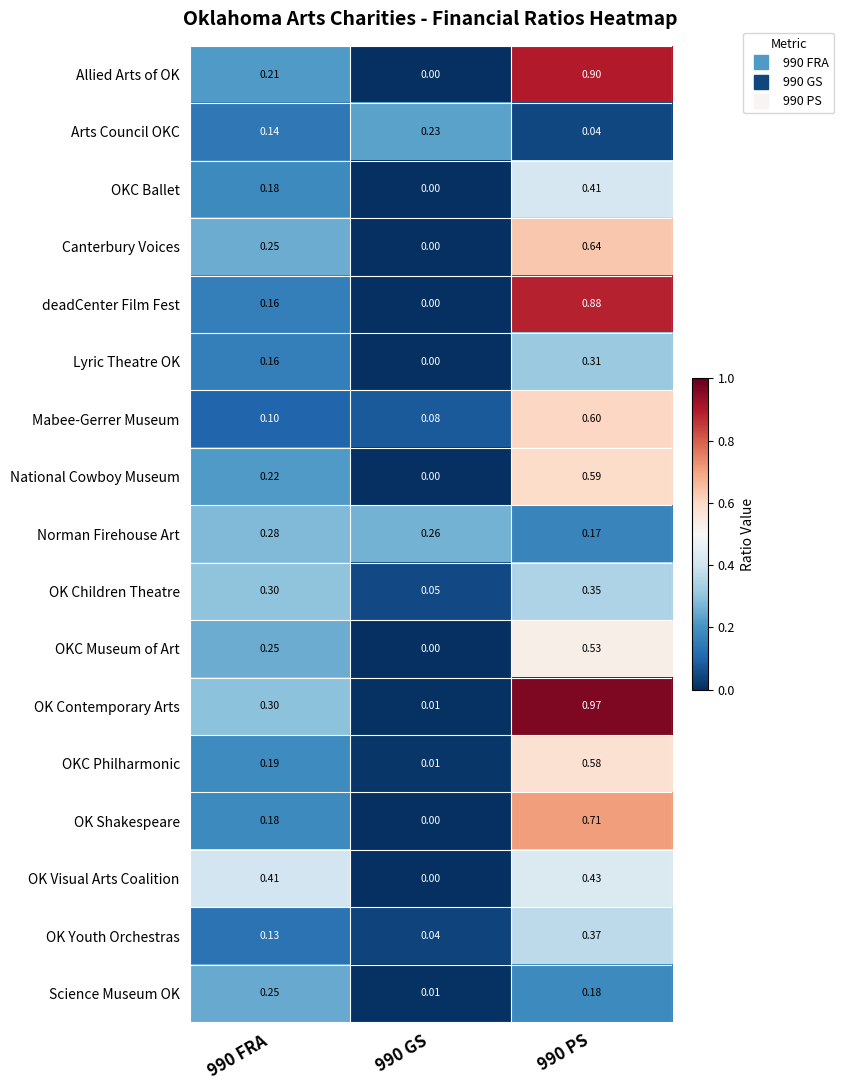

Between 990 GS and 990 PS, which series saw the biggest shift?

OK Contemporary Arts